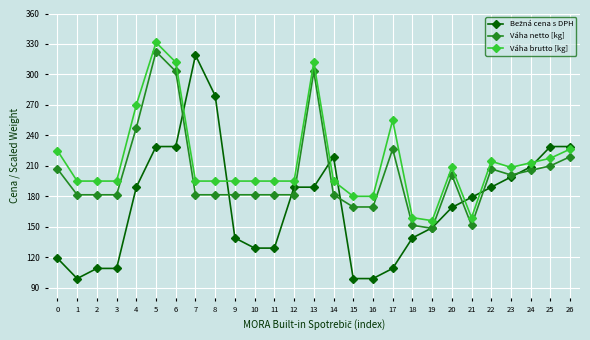

Does the chart display data point markers on the line(s)?

Yes